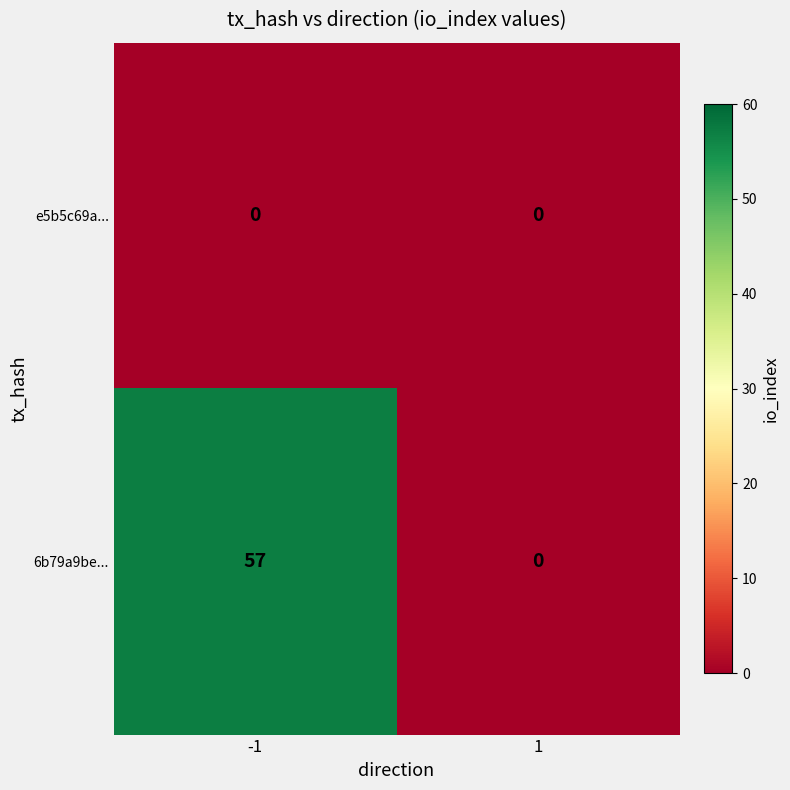

True or false: 6b79a9be... has a value of 57 at -1.

True